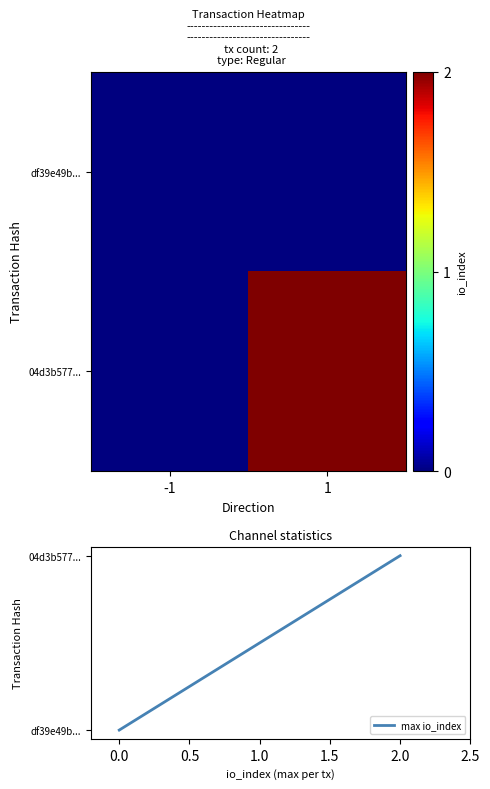

Which series has the largest range (max minus min)?

04d3b577...